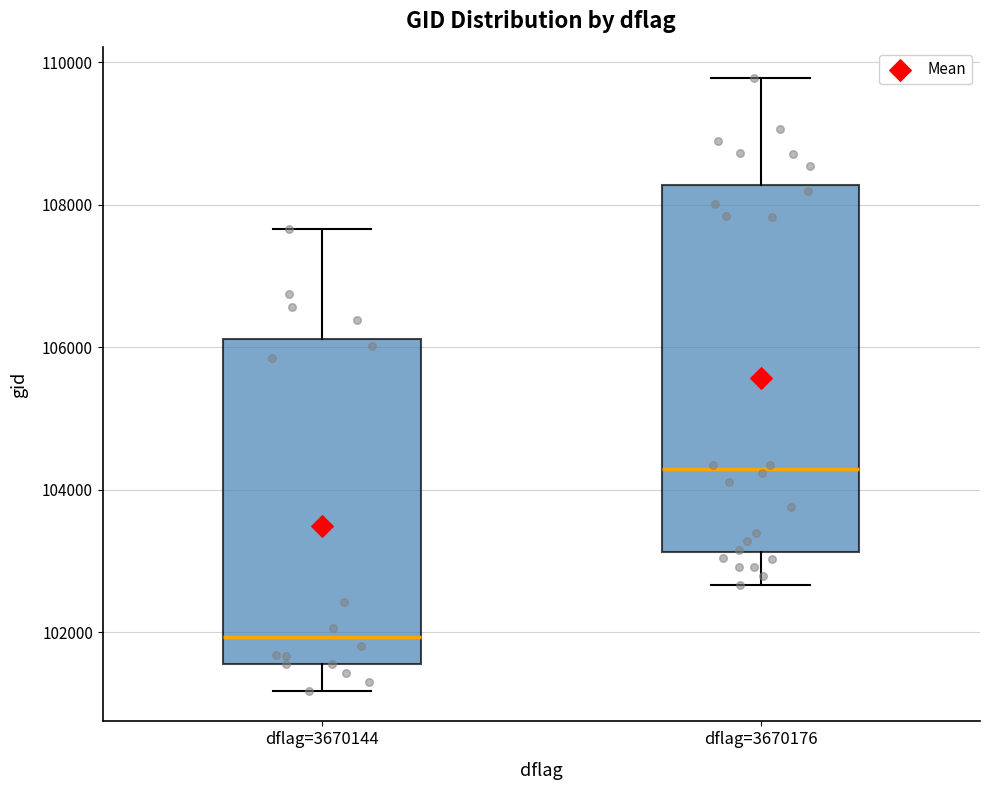

Reading left to right, read every box against the y-axis: the position of its median line, the range the box covers, and the ends of its whiskers. The values are not printed on the chart, so give them approximately, as read against the axis.

dflag=3670144: median 102000, box 101600 to 106200, whiskers 101200 to 107600
dflag=3670176: median 104200, box 103200 to 108200, whiskers 102600 to 109800